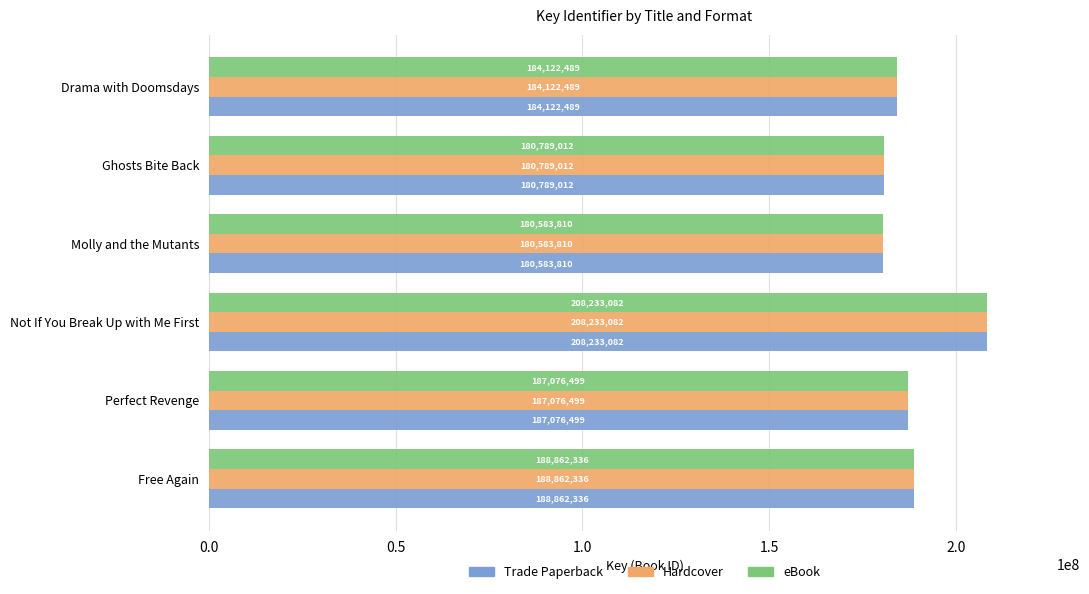

What is the sum of all eBook values?

1129667228